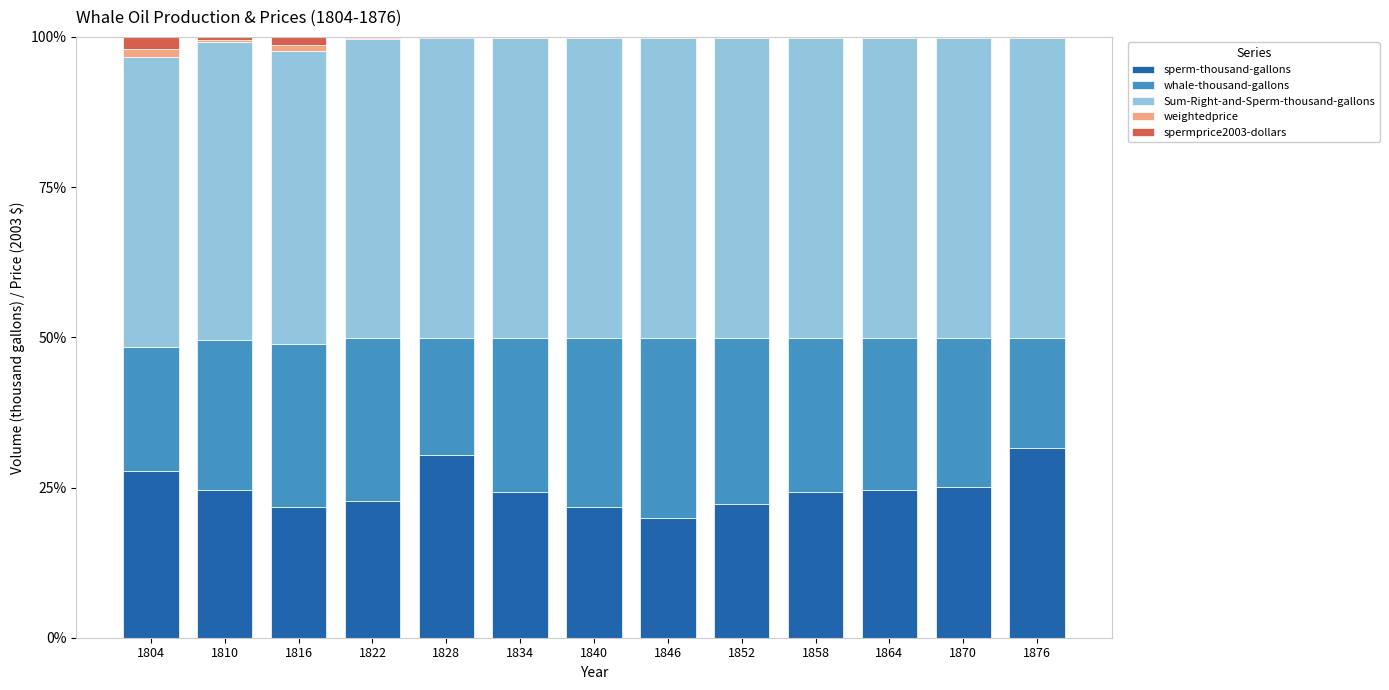

What are all the series names shown in the legend?

sperm-thousand-gallons, whale-thousand-gallons, Sum-Right-and-Sperm-thousand-gallons, weightedprice, spermprice2003-dollars